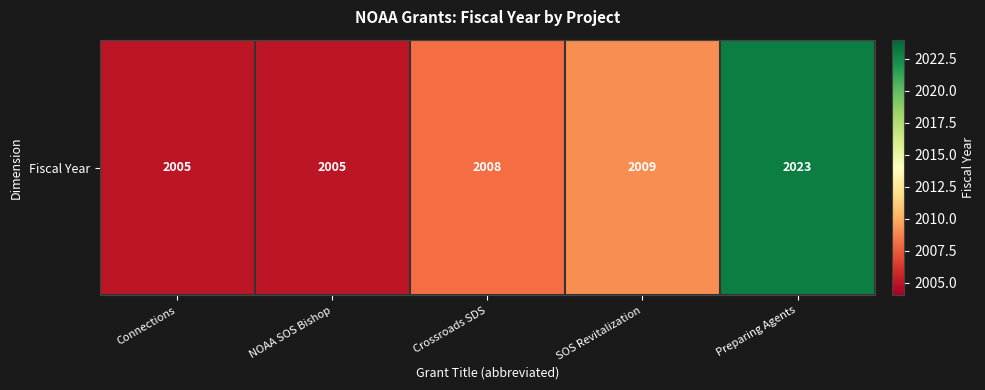

The value at Connections is 2005. True or false?

True